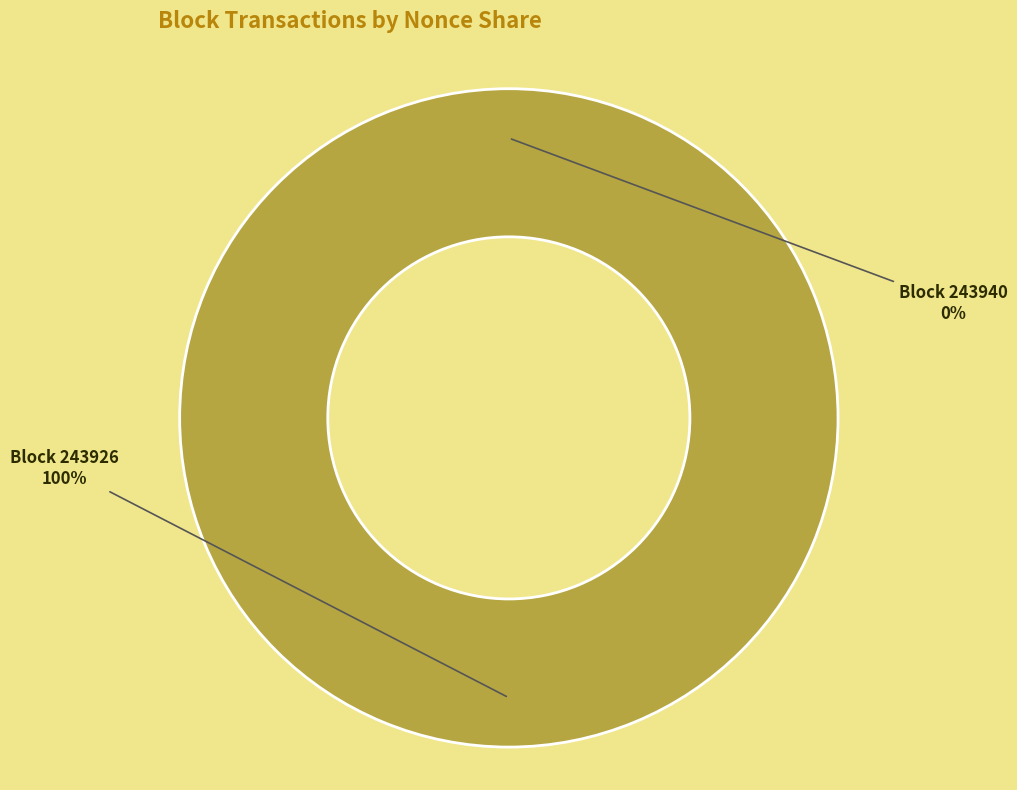

To the nearest percent, what is the average slice percentage?

50%